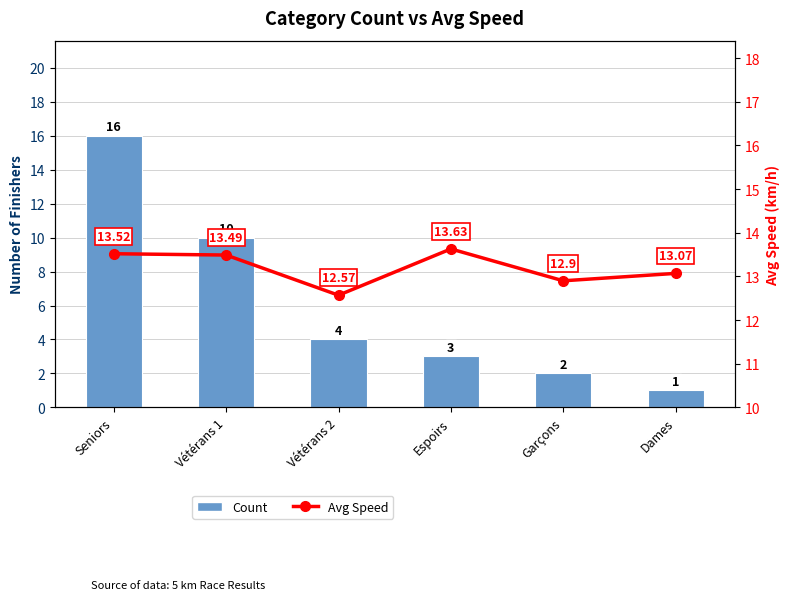

What is the difference between the maximum and minimum values in the Avg Speed series?

1.1